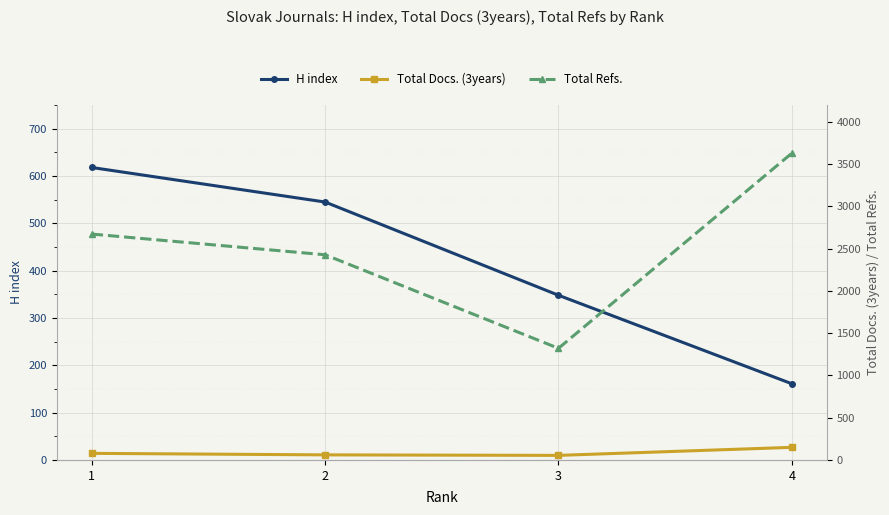

Where is the first local minimum for Total Refs.?

3